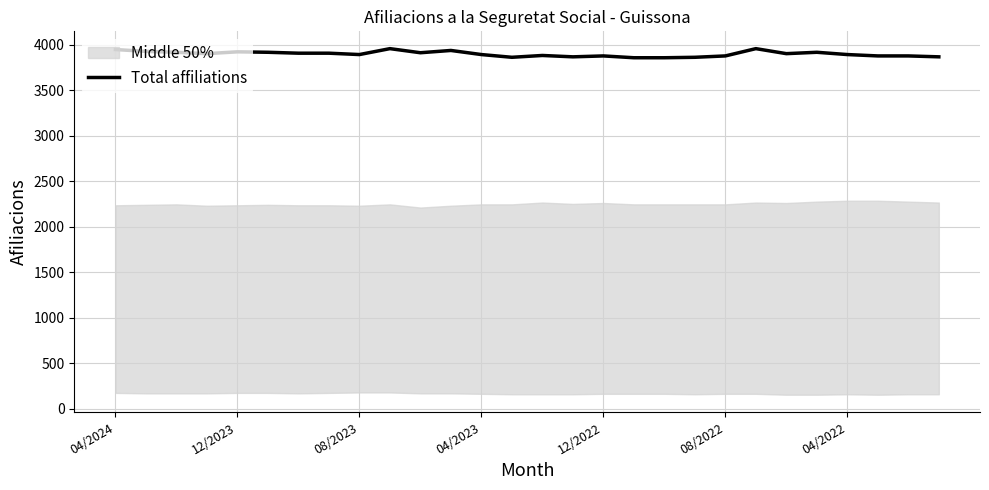

Does the chart display data point markers on the line(s)?

No